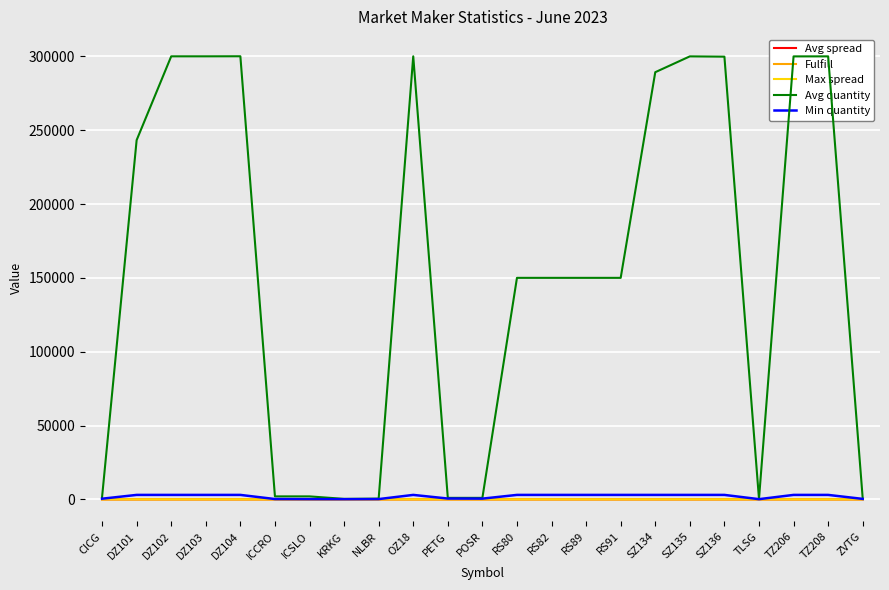

Which series has the largest total across all categories?

Avg quantity